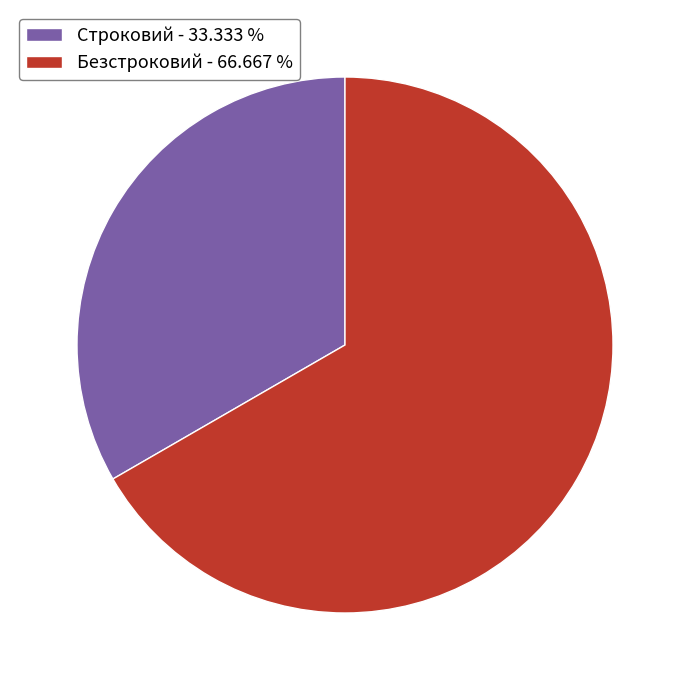

How many segments does this pie chart have?

2